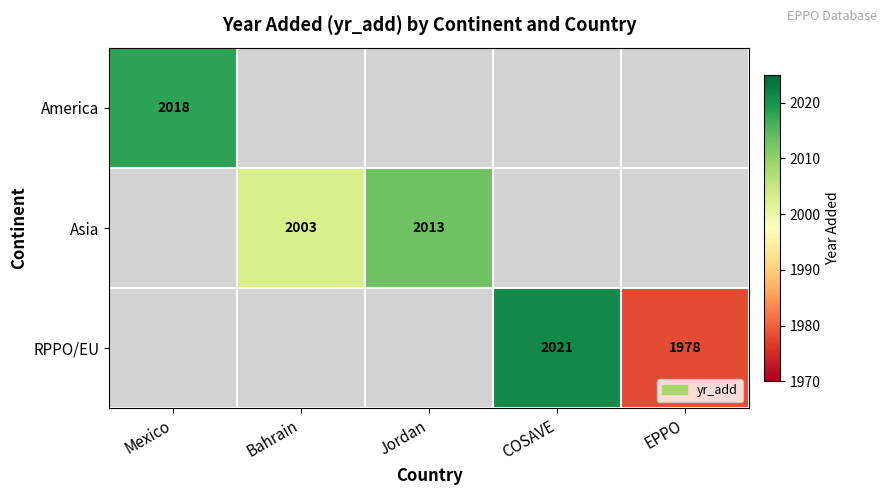

Which has a higher value, EPPO or Bahrain?

Bahrain